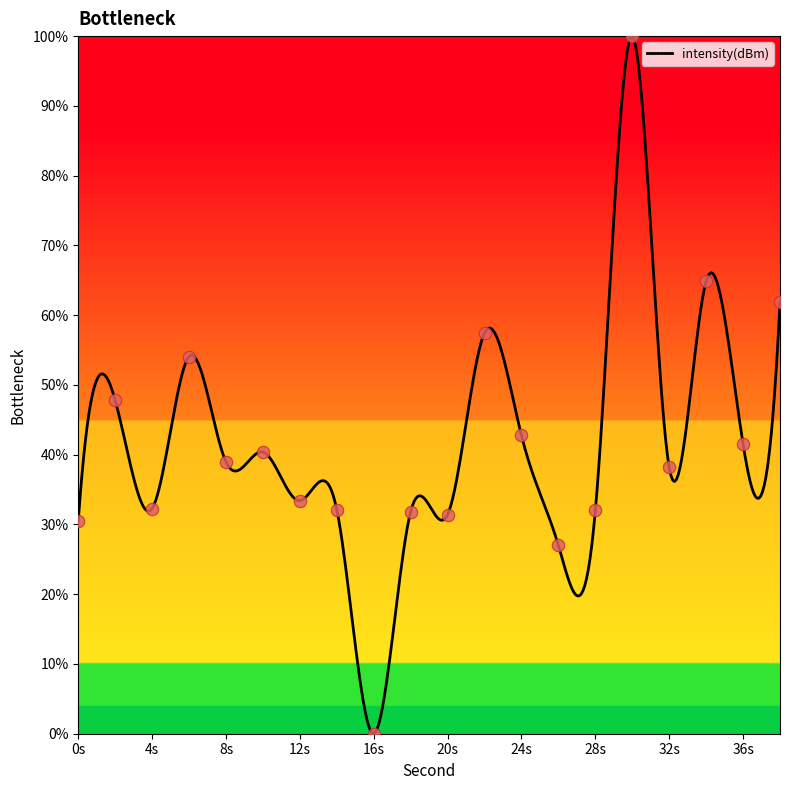

What is the greatest value displayed?

100.0